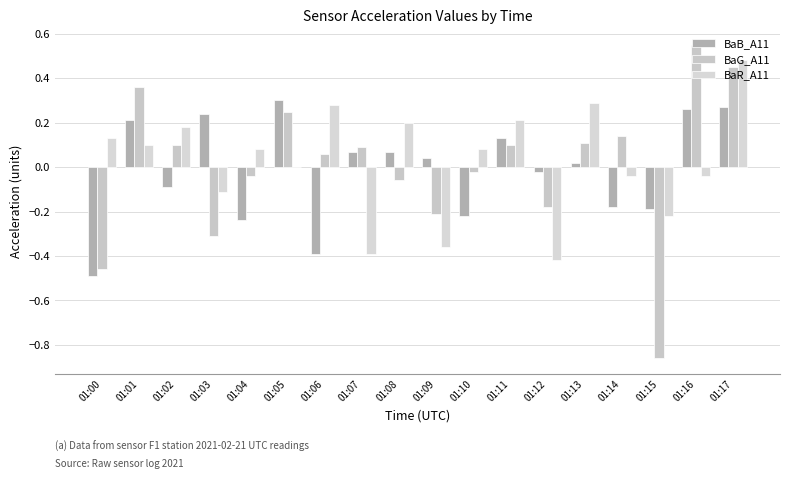

Reading right to left, list all the values displayed in this chart.

BaB_A11: 0.3	0.3	-0.2	-0.2	0.0	-0.0	0.1	-0.2	0.0	0.1	0.1	-0.4	0.3	-0.2	0.2	-0.1	0.2	-0.5
BaG_A11: 0.5	0.6	-0.9	0.1	0.1	-0.2	0.1	-0.0	-0.2	-0.1	0.1	0.1	0.2	-0.0	-0.3	0.1	0.4	-0.5
BaR_A11: 0.5	-0.0	-0.2	-0.0	0.3	-0.4	0.2	0.1	-0.4	0.2	-0.4	0.3	0.0	0.1	-0.1	0.2	0.1	0.1